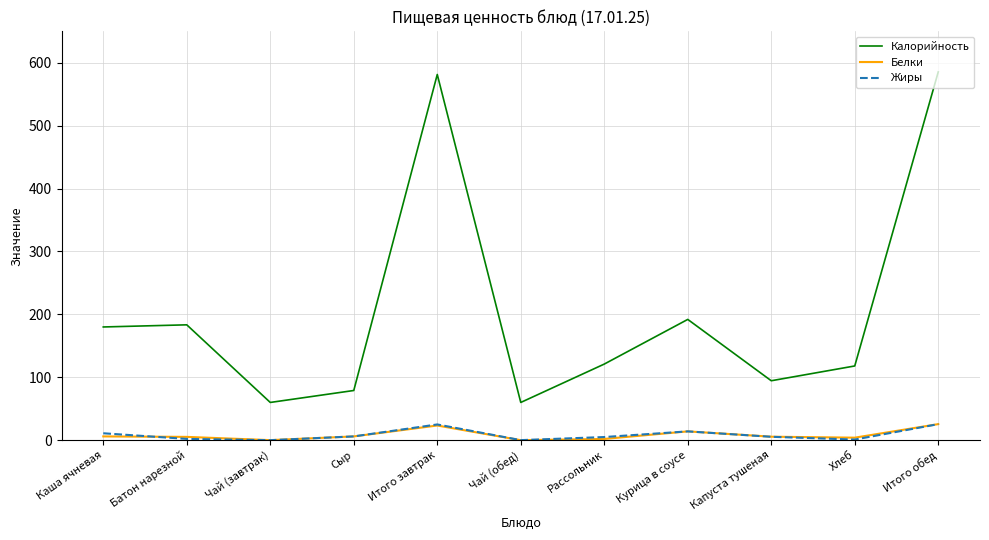

The Калорийность series shows 118.0 at Хлеб. True or false?

True